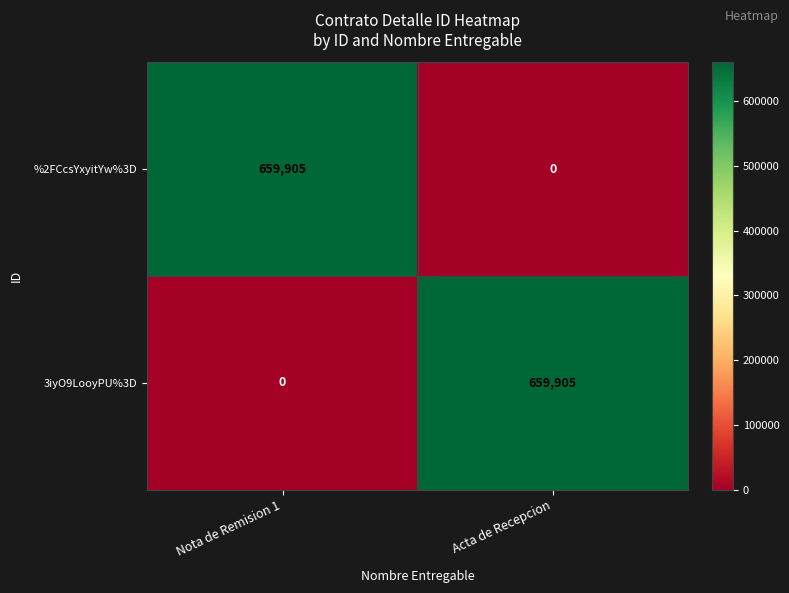

What is the sum of all 3iyO9LooyPU%3D values?

659905